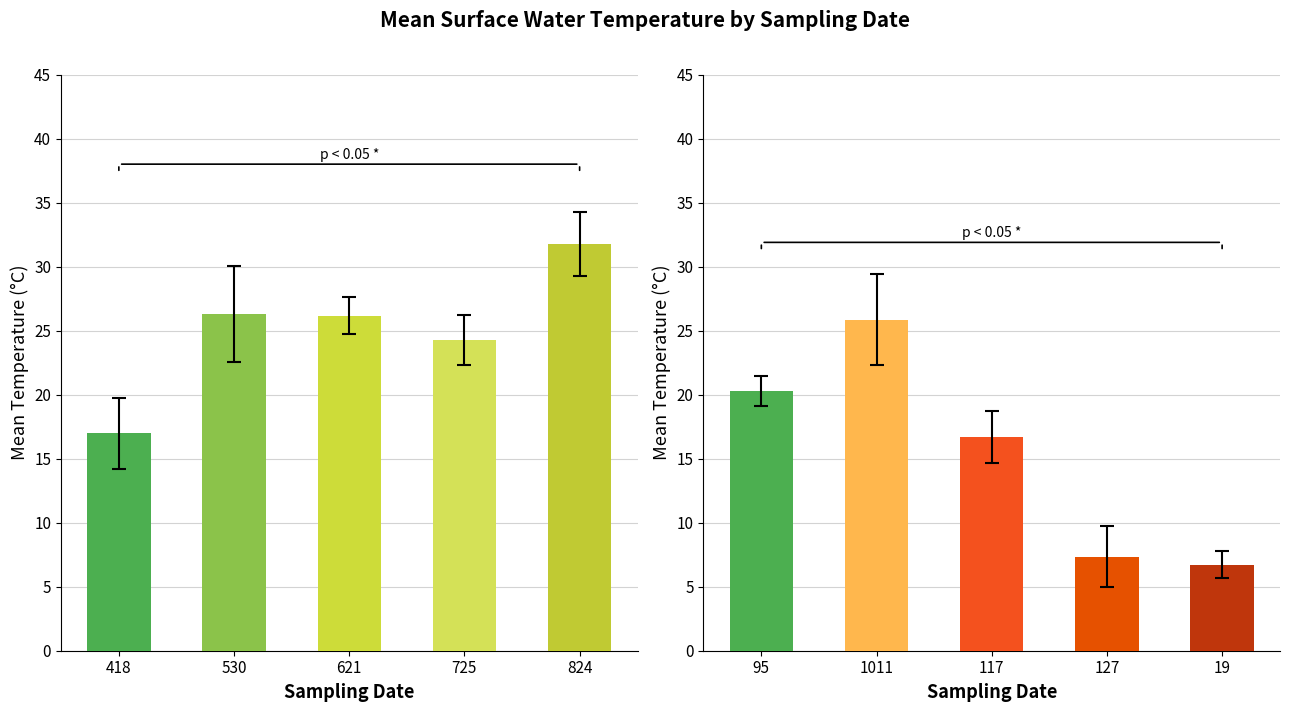

The chart shows a value of 9.8 at 95. True or false?

False